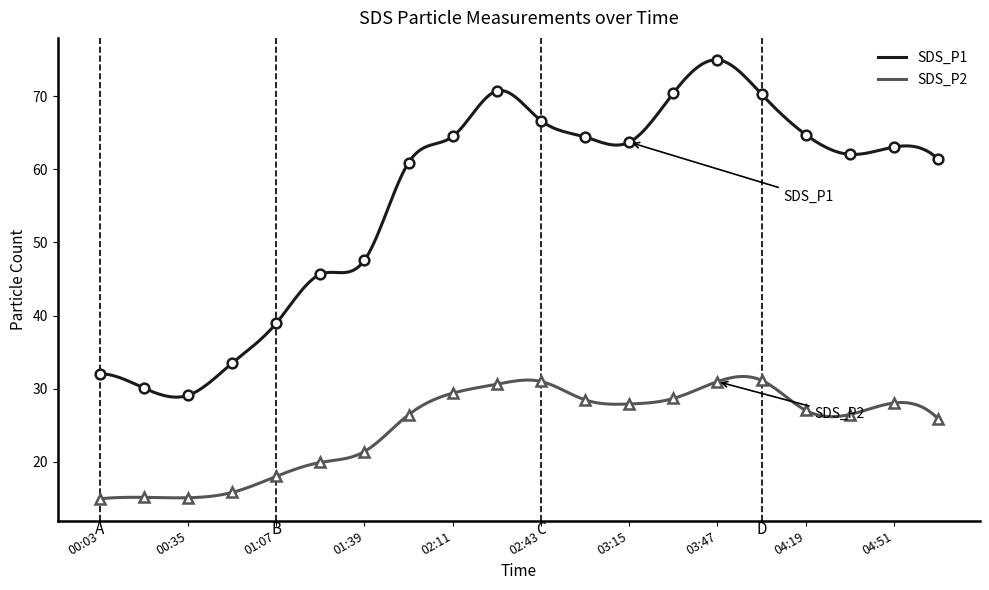

How many categories are shown in the chart?

20